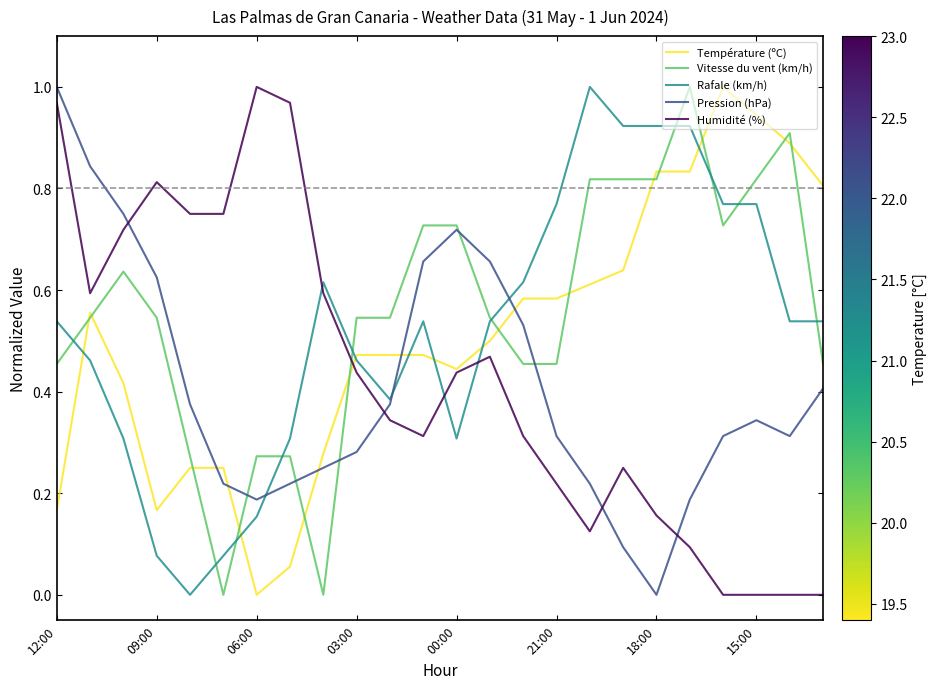

True or false: Température (ºC) and Pression (hPa) cross at least once.

True